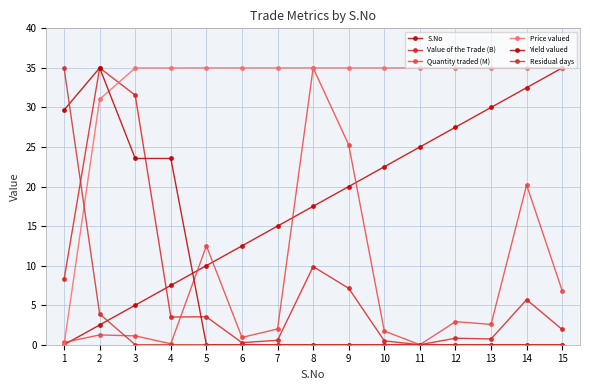

What is the sum of the Value of the Trade (B) values at 13 and 7?

1.3